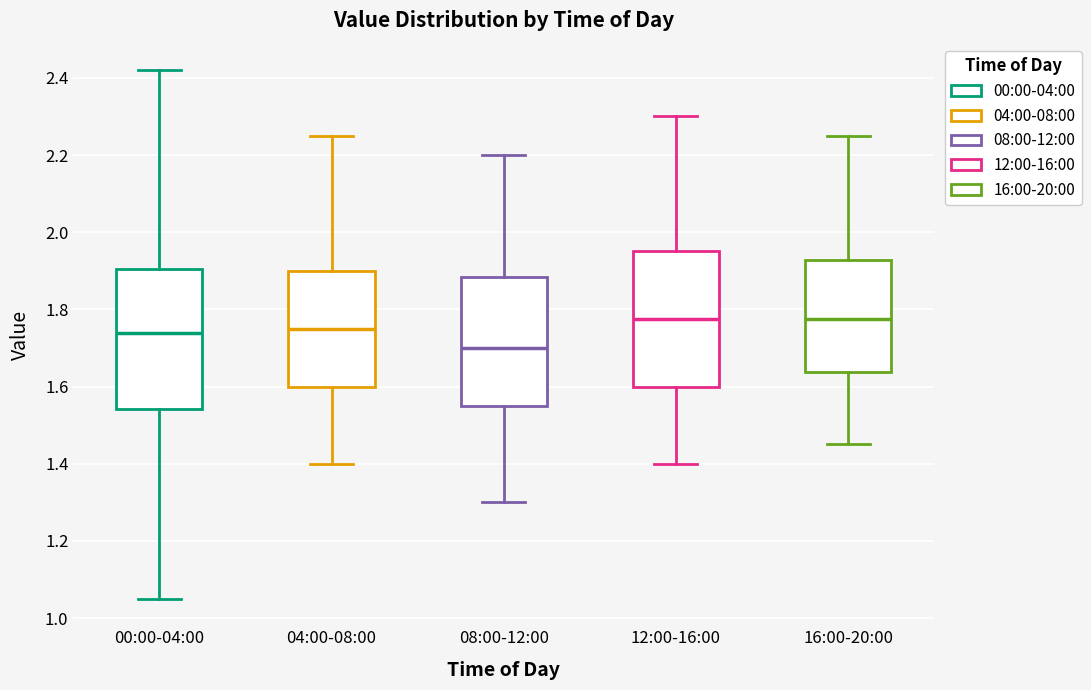

Reading left to right, transcribe this box plot: for each box, give where its median line is, the range the box spans, and where its two whiskers end, as read against the y-axis. The values are not printed on the chart, so give them approximately, as read against the axis.

00:00-04:00: median 1.74, box 1.54 to 1.90, whiskers 1.06 to 2.42
04:00-08:00: median 1.76, box 1.60 to 1.90, whiskers 1.40 to 2.26
08:00-12:00: median 1.70, box 1.56 to 1.88, whiskers 1.30 to 2.20
12:00-16:00: median 1.78, box 1.60 to 1.96, whiskers 1.40 to 2.30
16:00-20:00: median 1.78, box 1.64 to 1.92, whiskers 1.46 to 2.26